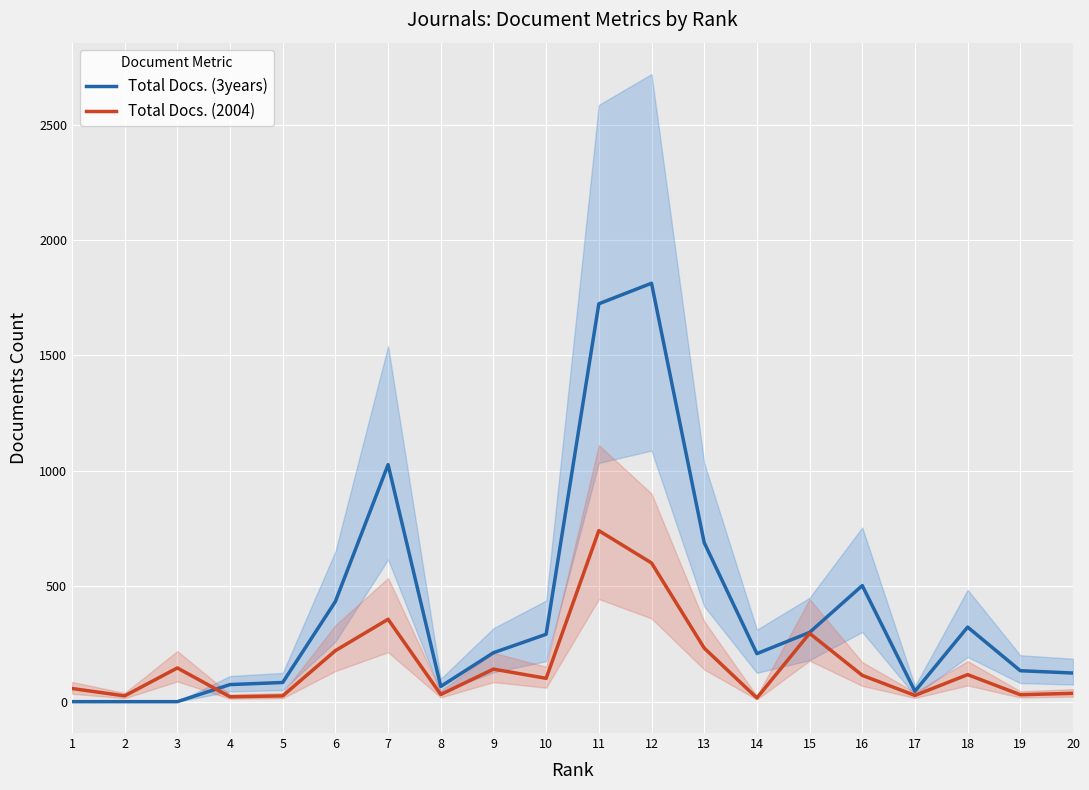

What are all the series names shown in the legend?

Total Docs. (3years), Total Docs. (2004)